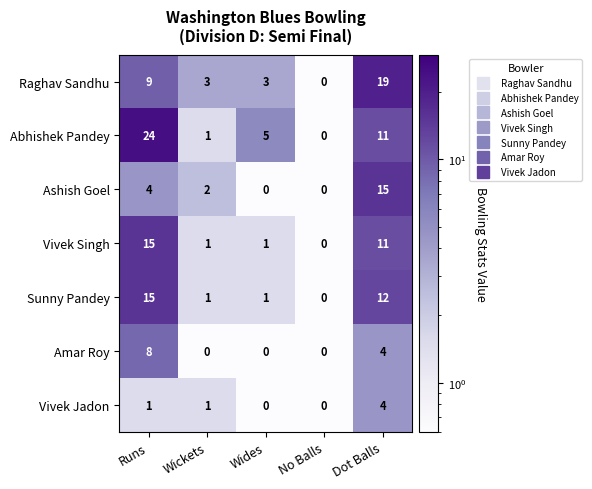

What is the maximum value shown in the chart?

24